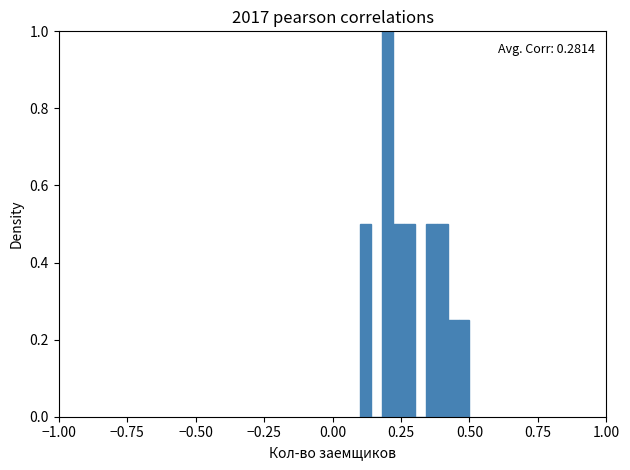

Around what value on the x-axis is the tallest bar? Give the approximate position of its centre, as read against the axis.

0.20